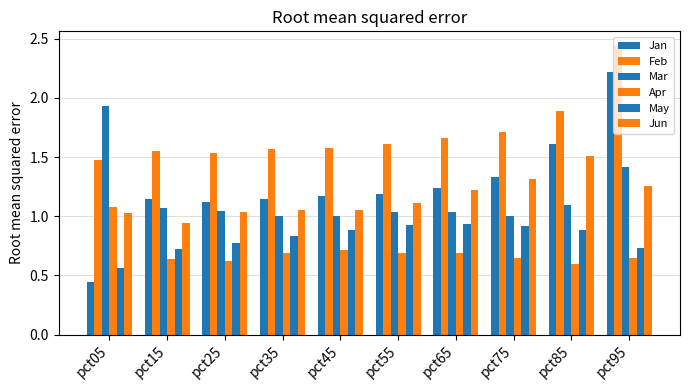

Does the chart contain any negative values?

No